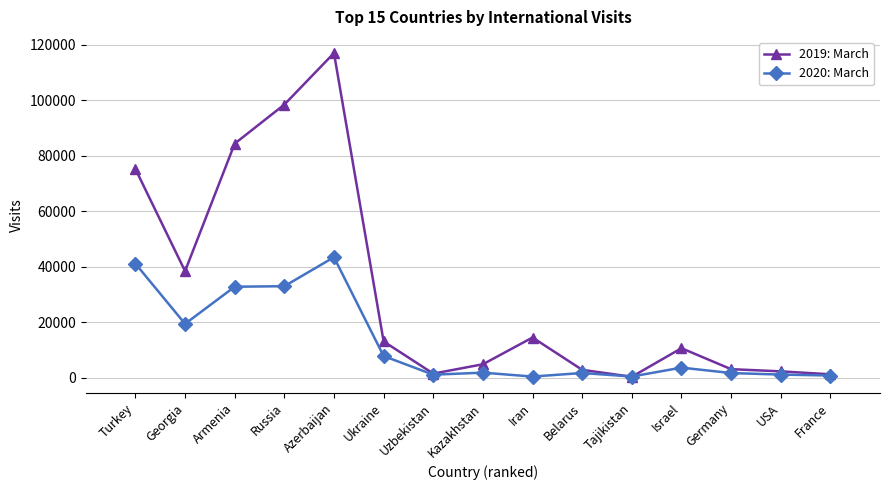

How many series are shown in this chart?

2